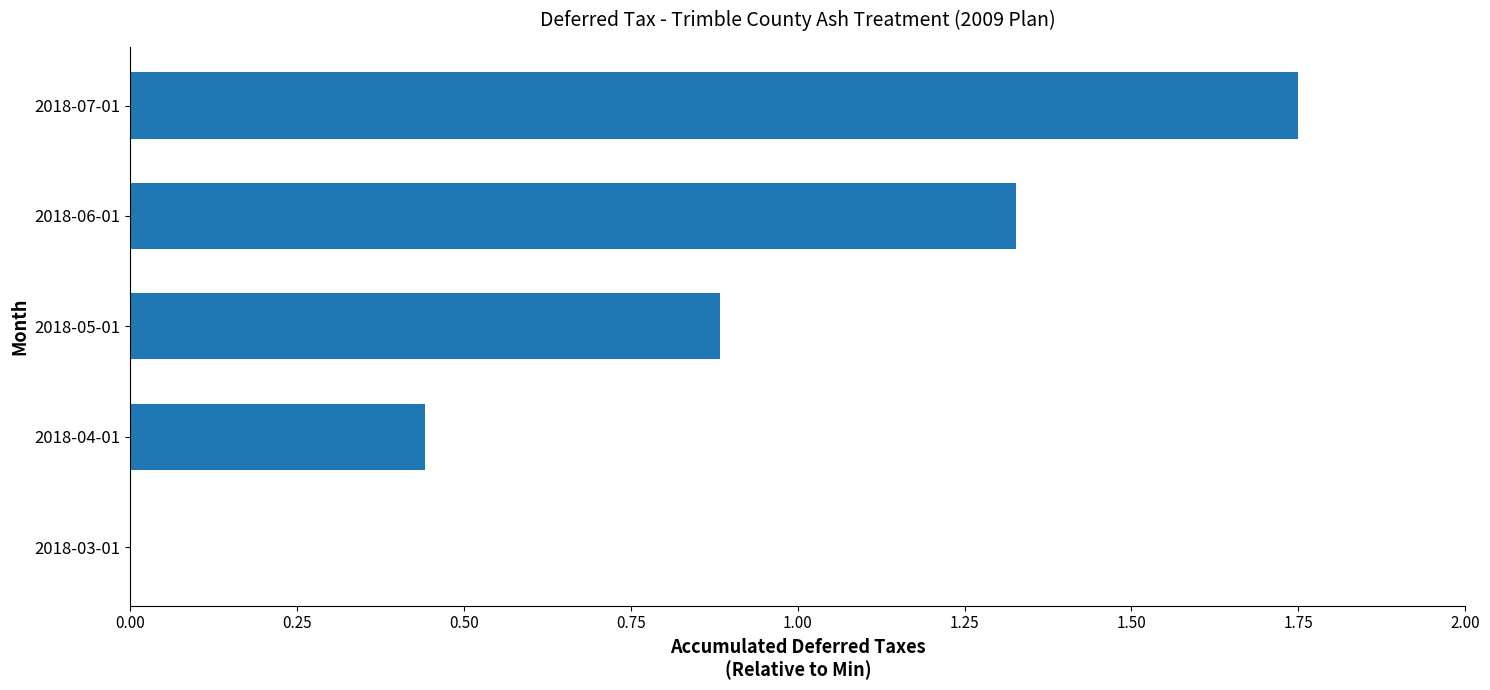

Which category has the highest value across all series?

2018-07-01